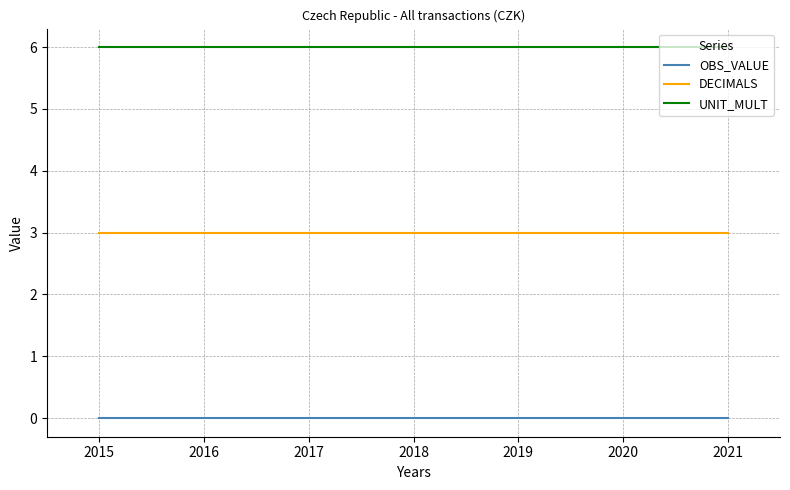

Reading left to right, extract all data points from this chart.

OBS_VALUE: 2015=0	2016=0	2017=0	2018=0	2019=0	2020=0	2021=0
DECIMALS: 2015=3	2016=3	2017=3	2018=3	2019=3	2020=3	2021=3
UNIT_MULT: 2015=6	2016=6	2017=6	2018=6	2019=6	2020=6	2021=6